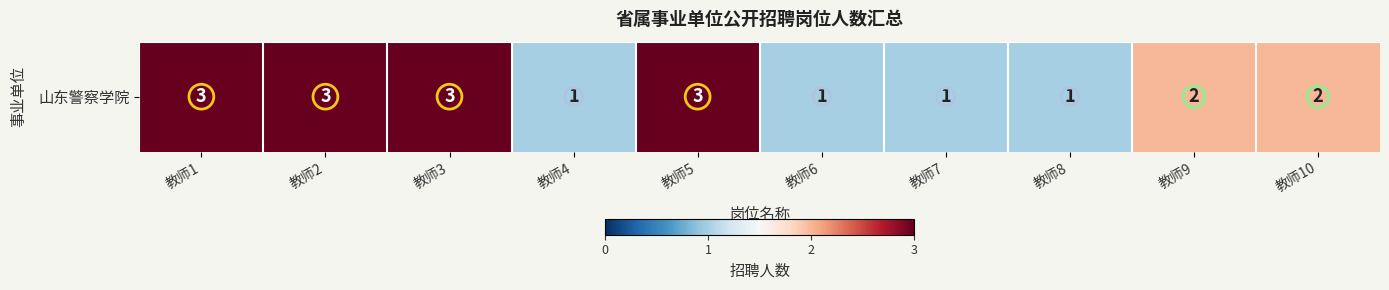

What is the maximum value shown in the chart?

3